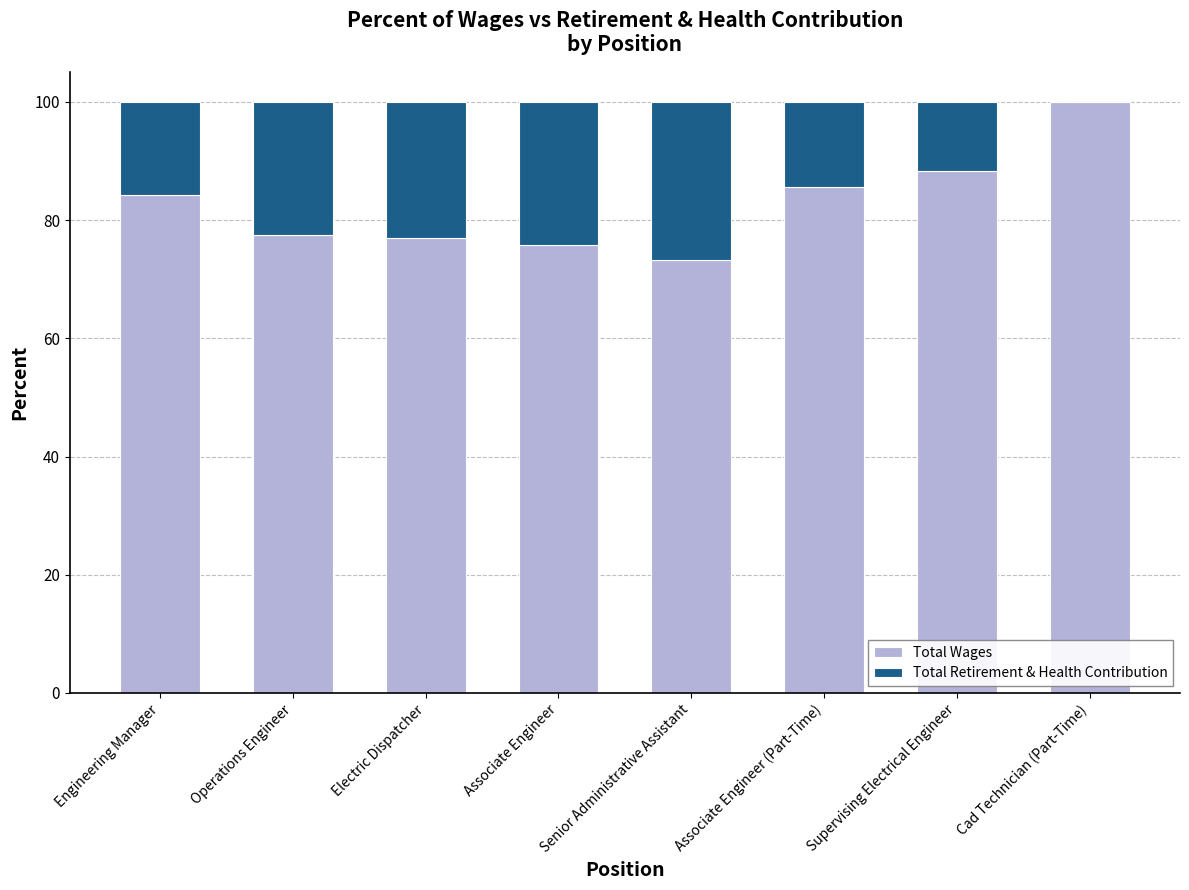

Is it true that Total Wages equals 76.9 at Electric Dispatcher?

True